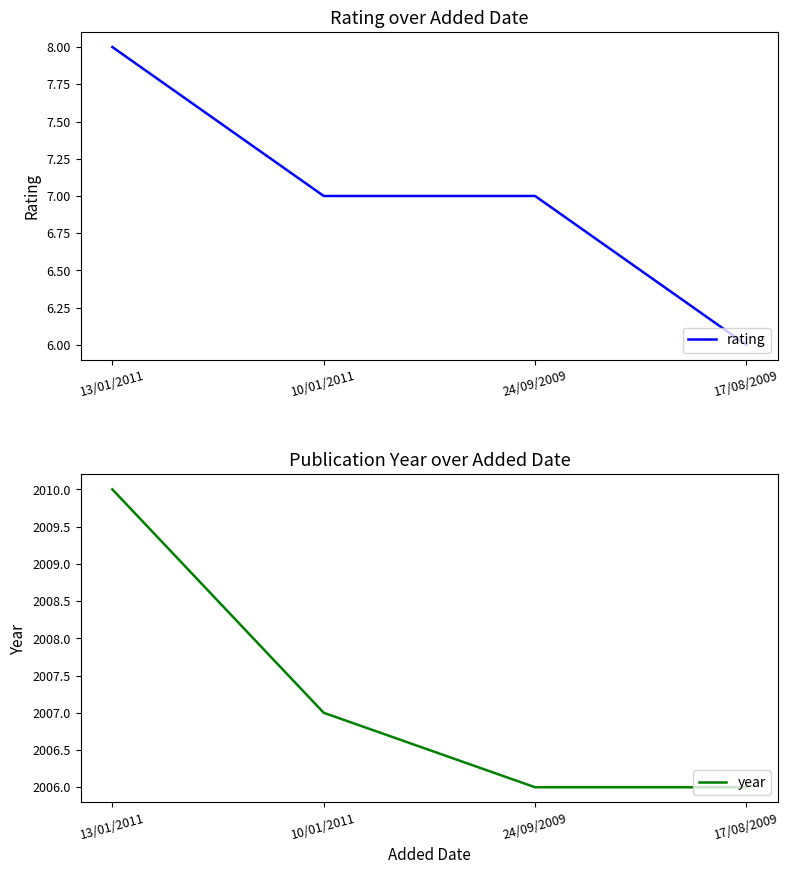

Where is year nearest to the value 2008?

10/01/2011